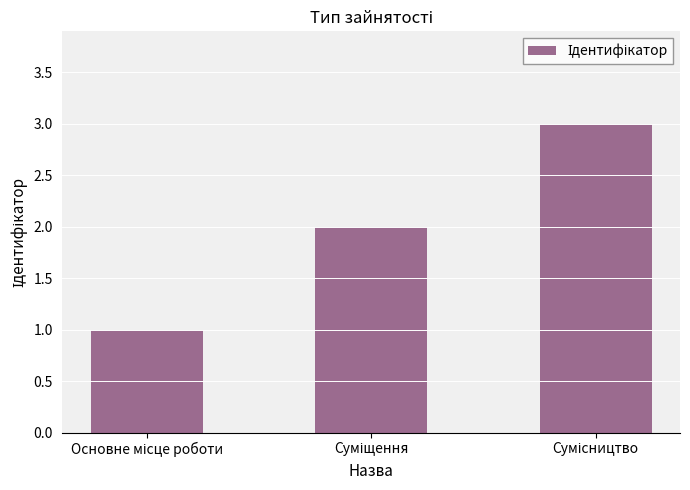

How many series are shown in this chart?

1